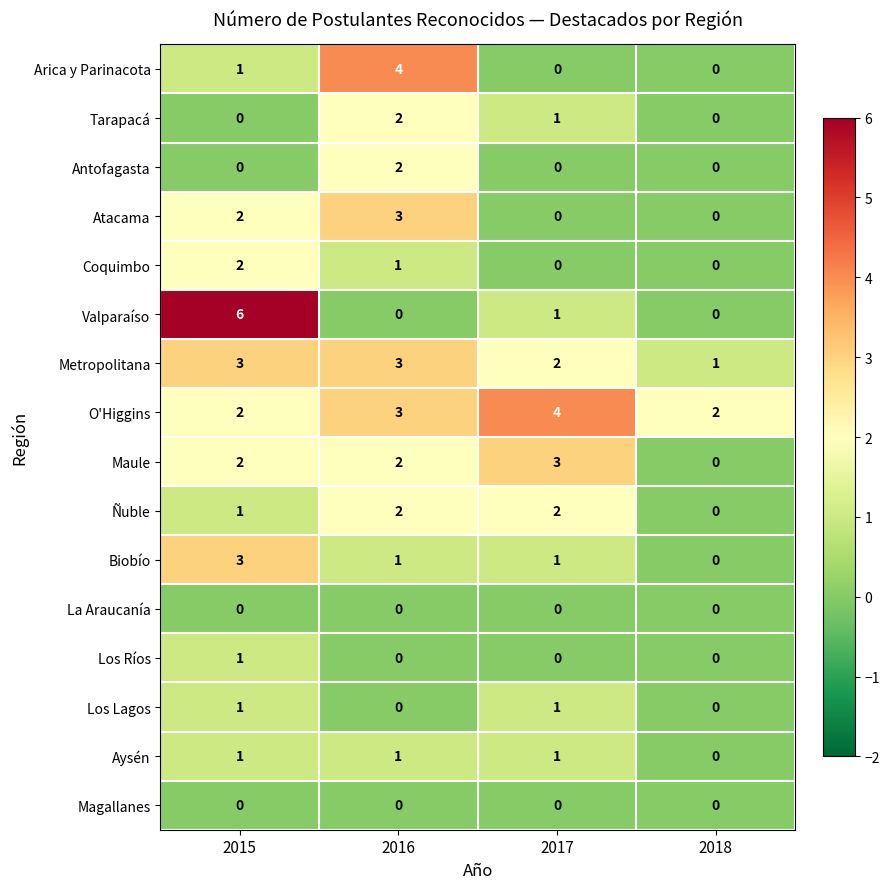

Count the Metropolitana values in the range 2 to 3.

3